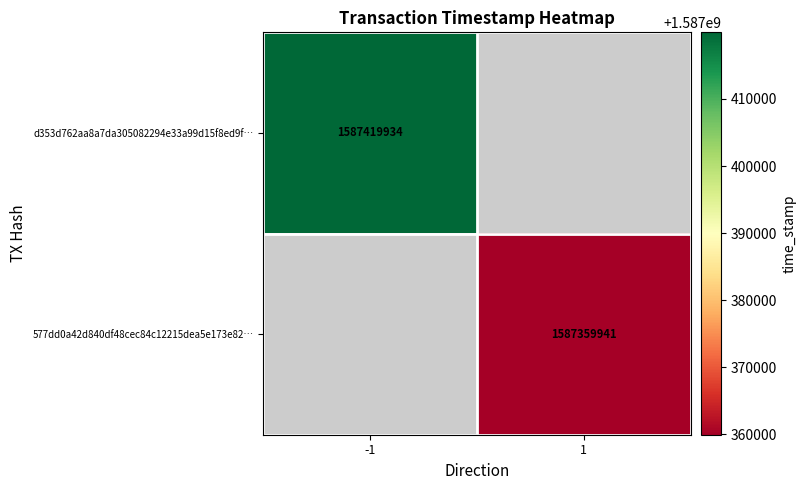

True or false: 577dd0a42d840df48cec84c12215dea5e173e82… has a value of 615183448 at 1.

False